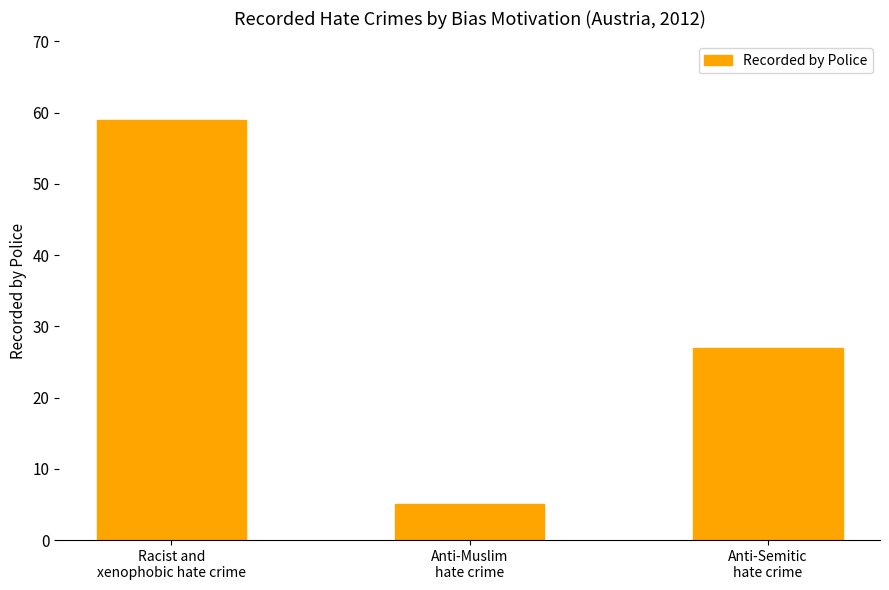

Reading right to left, list all the values displayed in this chart.

Anti-Semitic
hate crime=27	Anti-Muslim
hate crime=5	Racist and
xenophobic hate crime=59